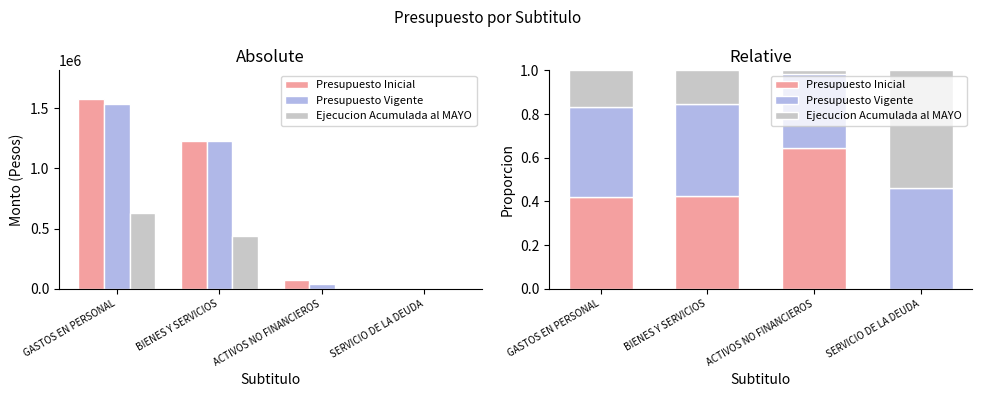

What is the difference between the Presupuesto Vigente values at ACTIVOS NO FINANCIEROS and BIENES Y SERVICIOS?

0.1